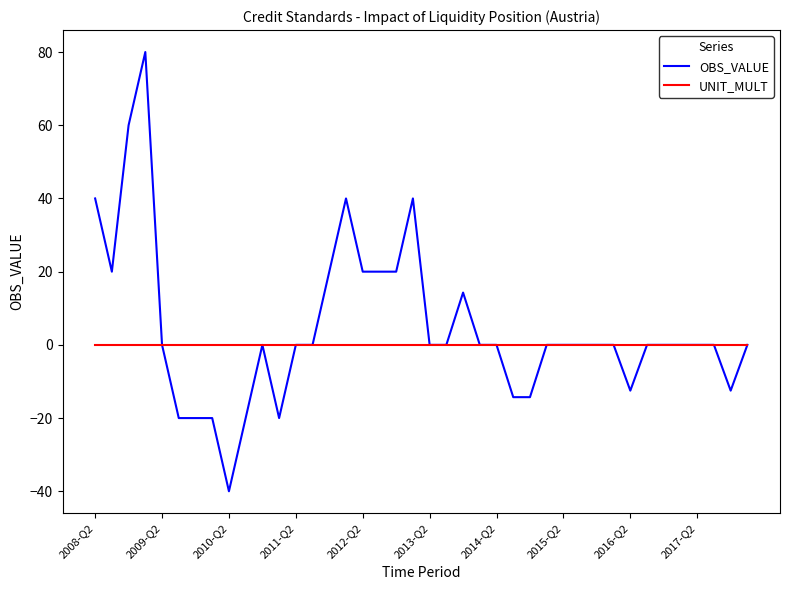

What is the greatest value displayed?

80.0